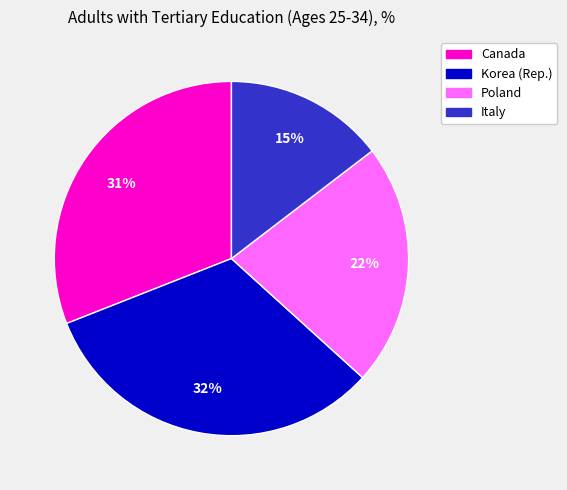

How many slices are in this pie chart?

4